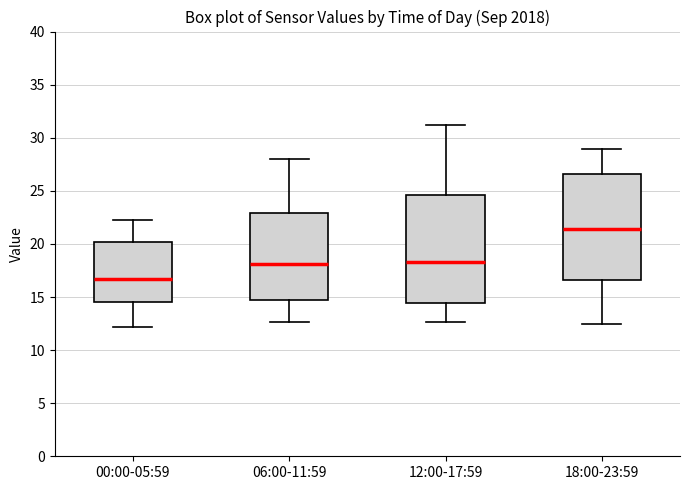

Where is the upper edge of the box for 06:00-11:59 on the y-axis? The values are not printed on the chart, so give them approximately, as read against the axis.

23.0